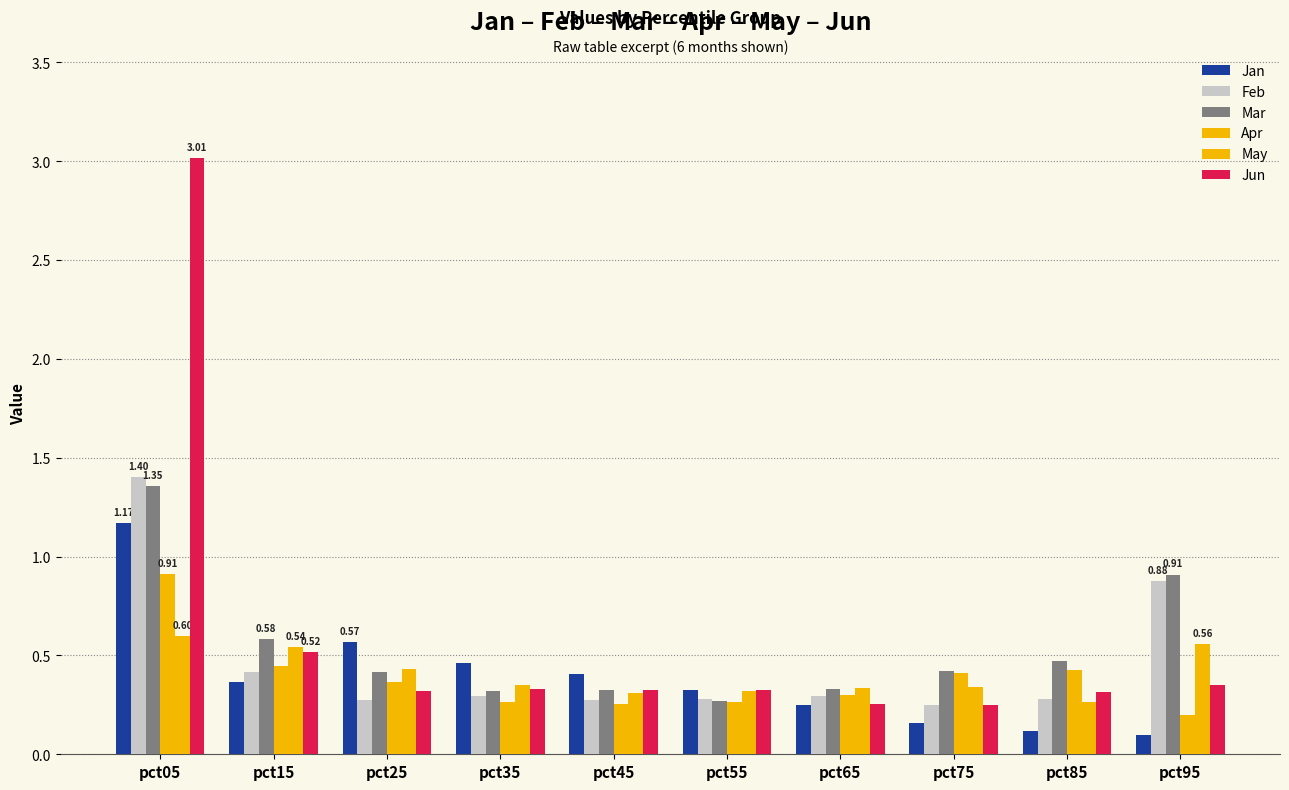

At which category is the sum across all series the highest?

pct05